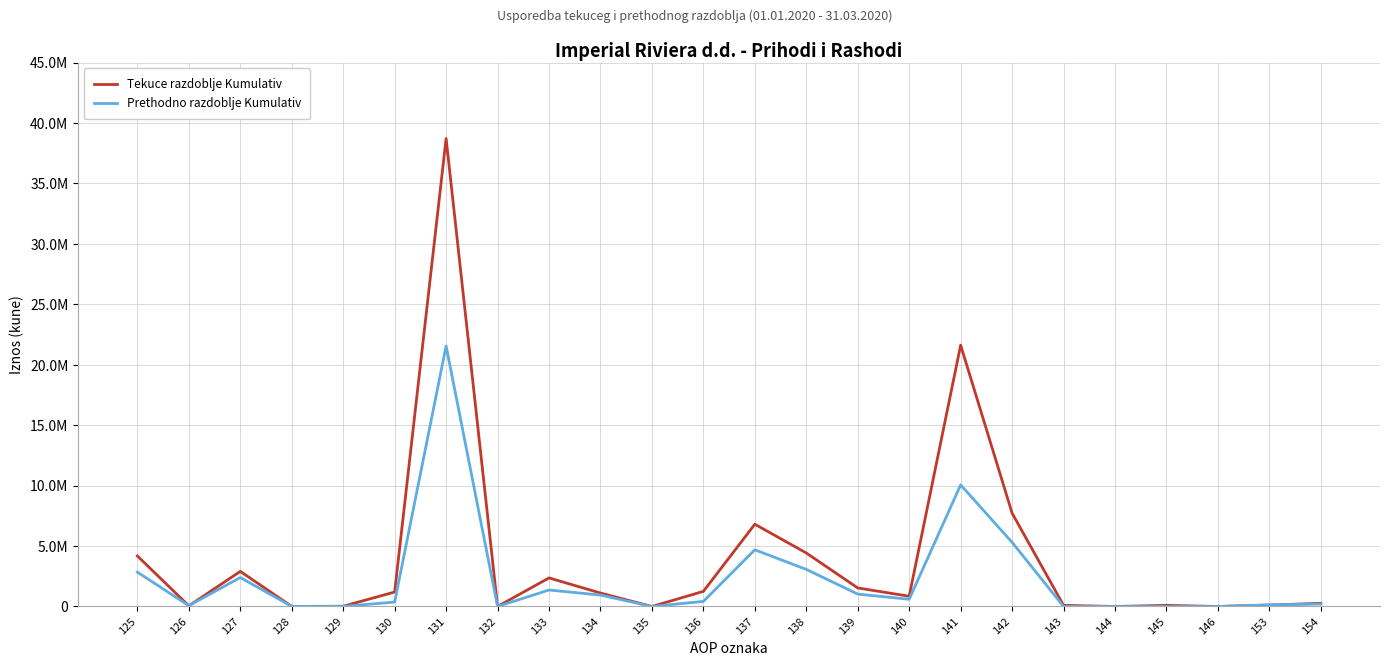

True or false: Prethodno razdoblje Kumulativ has more than 0 points higher than both neighbors.

True